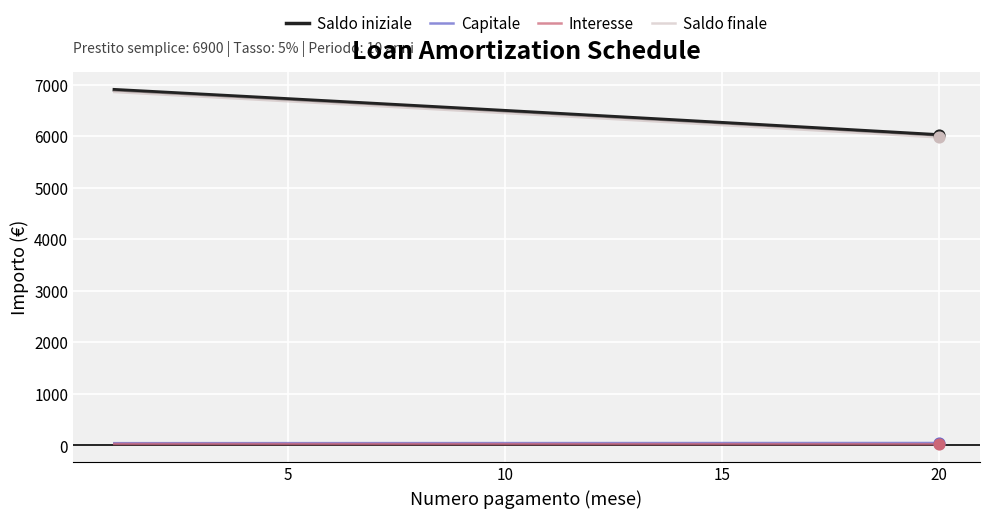

True or false: Saldo iniziale and Interesse intersect in this chart.

False